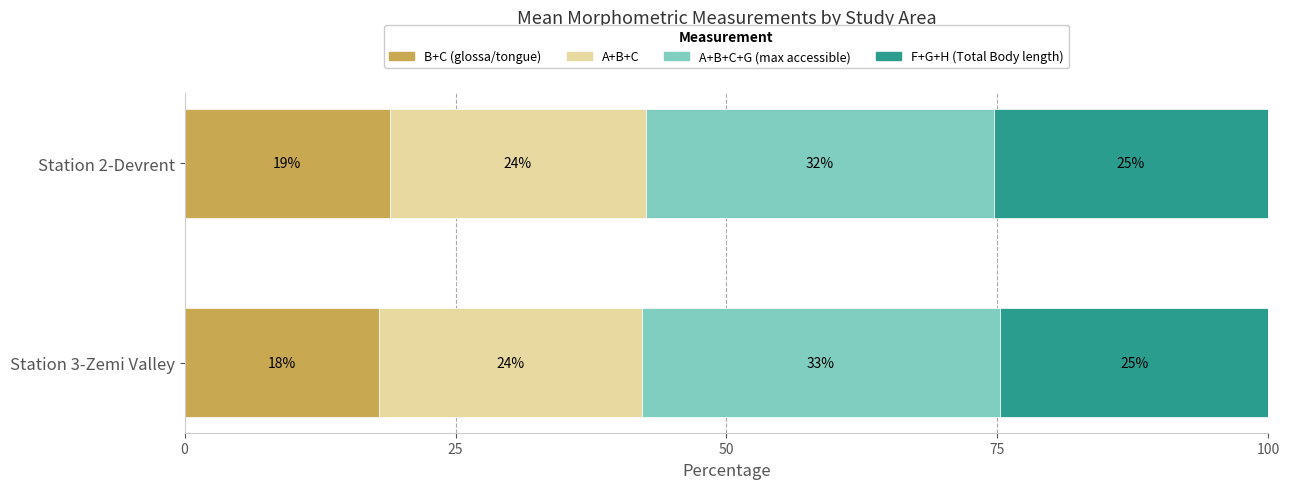

Count the number of data series in this chart.

4